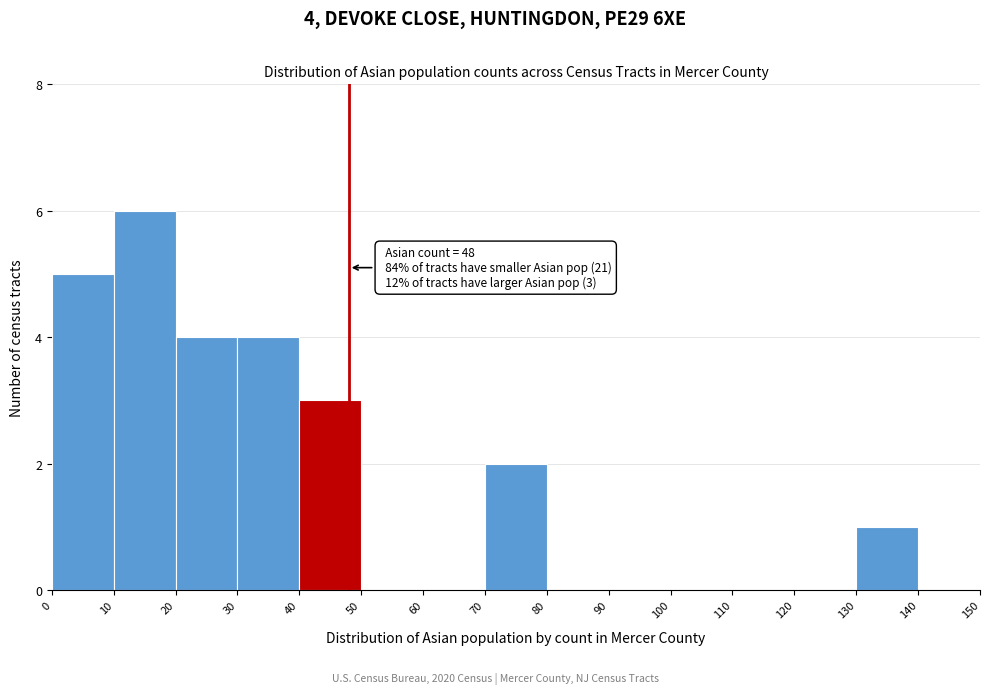

Which range on the x-axis has the tallest bar?

10 to 20